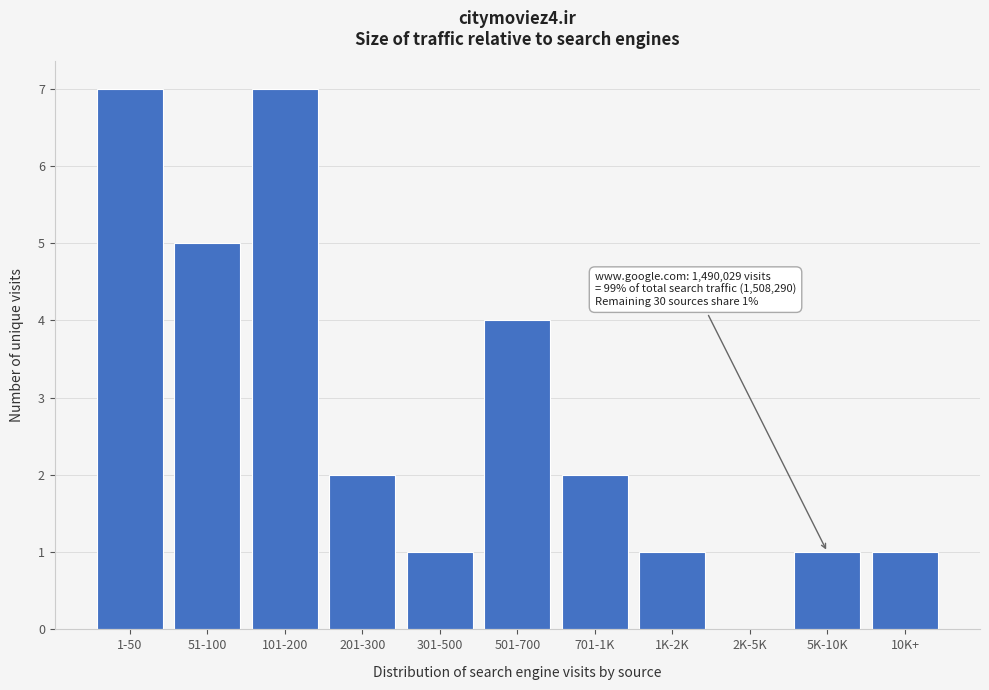

Reading left to right, extract all data points from this chart.

1-50=7	51-100=5	101-200=7	201-300=2	301-500=1	501-700=4	701-1K=2	1K-2K=1	2K-5K=0	5K-10K=1	10K+=1